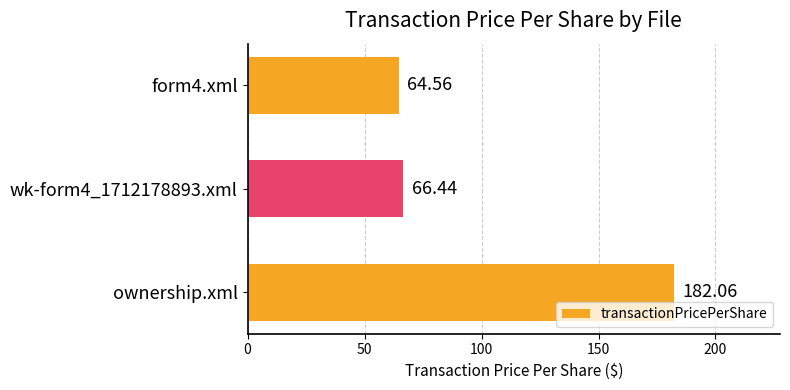

What is the average value?

104.4